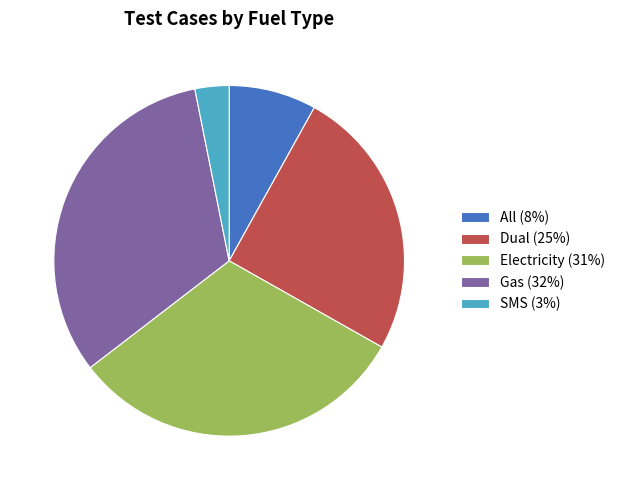

Is All the majority of the pie?

No